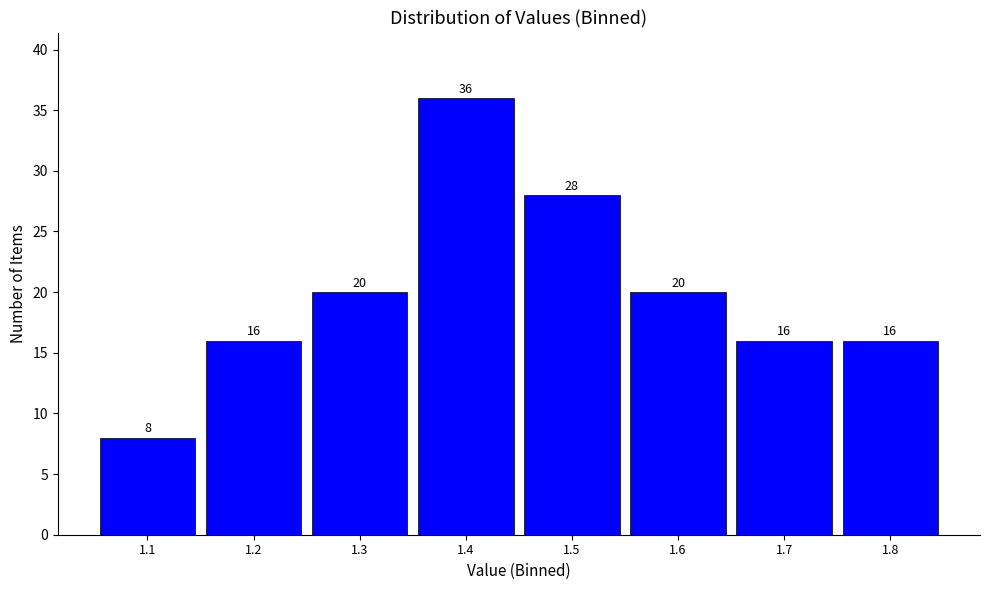

Reading right to left, what are all the values shown in this chart?

1.8=16	1.7=16	1.6=20	1.5=28	1.4=36	1.3=20	1.2=16	1.1=8